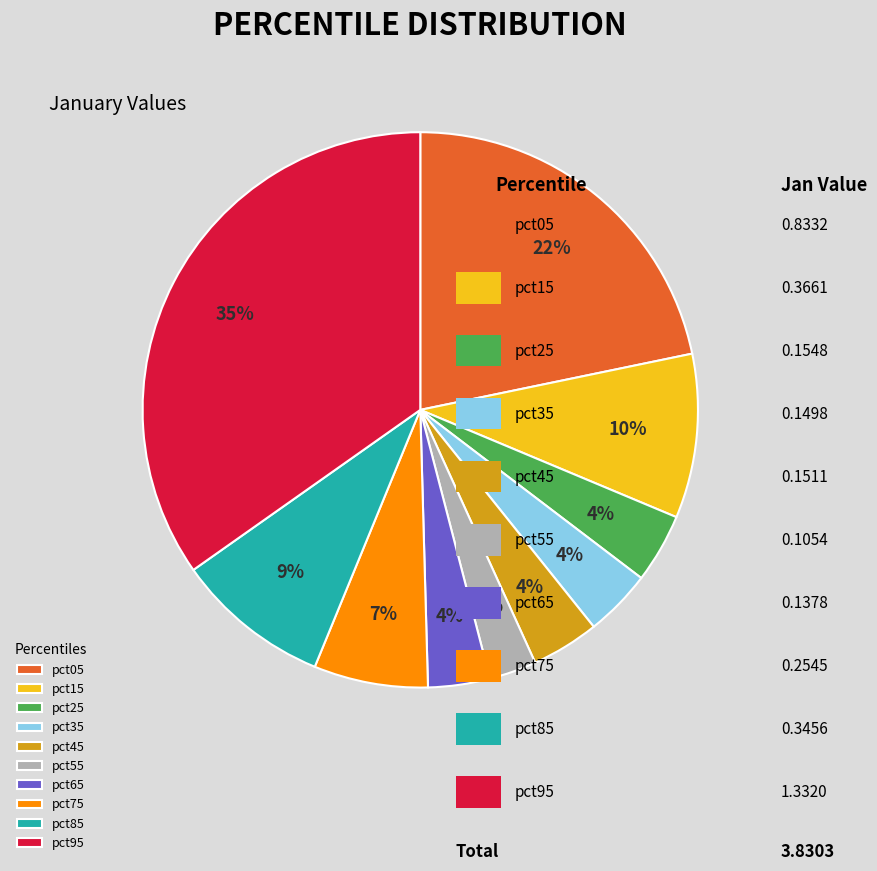

Does pct85 account for over 50% of the chart?

No